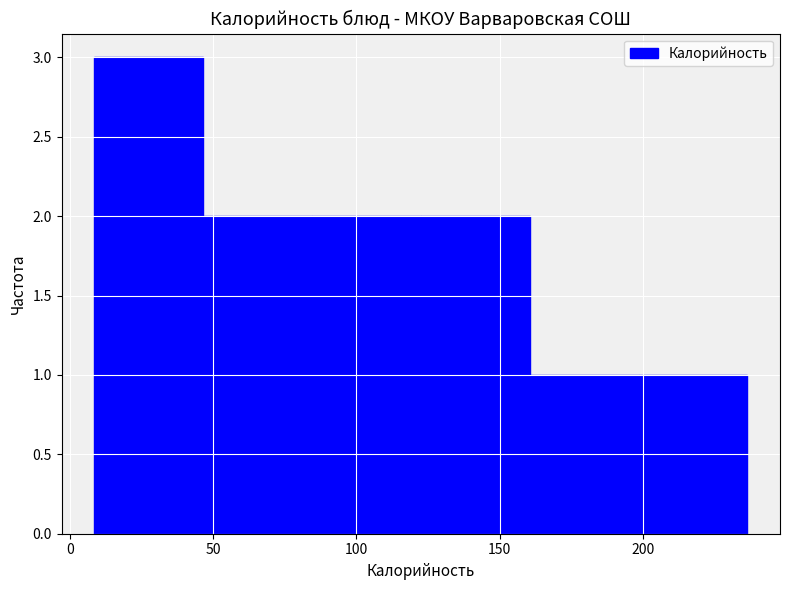

Reading left to right, transcribe this chart: for each bar, give the range it covers on the x-axis and its height. Neither the bar edges nor the heights are printed on the chart, so give them approximately, as read against the axes.

8.5 to 46.5: 3
46.5 to 84.5: 2
84.5 to 122.5: 2
122.5 to 160.5: 2
160.5 to 198.5: 1
198.5 to 236.5: 1